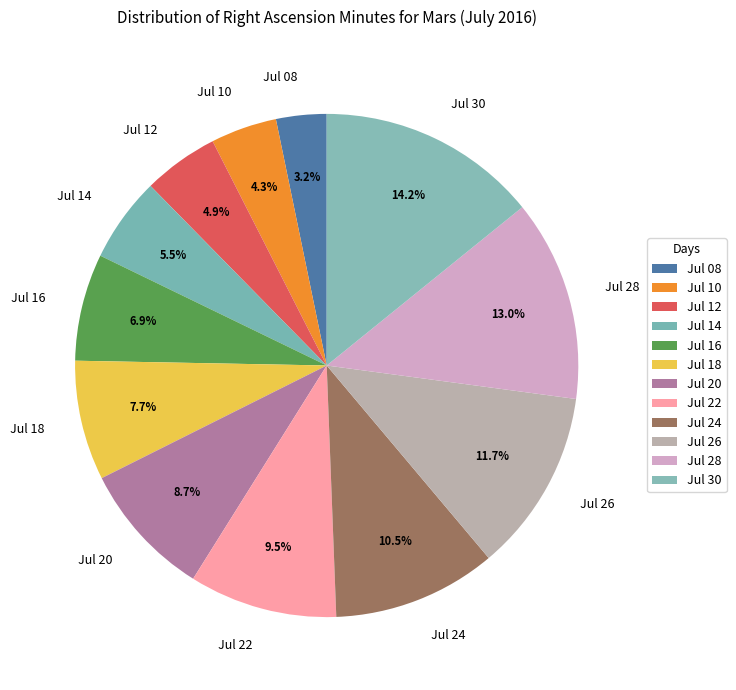

Is there a majority slice in this chart?

No